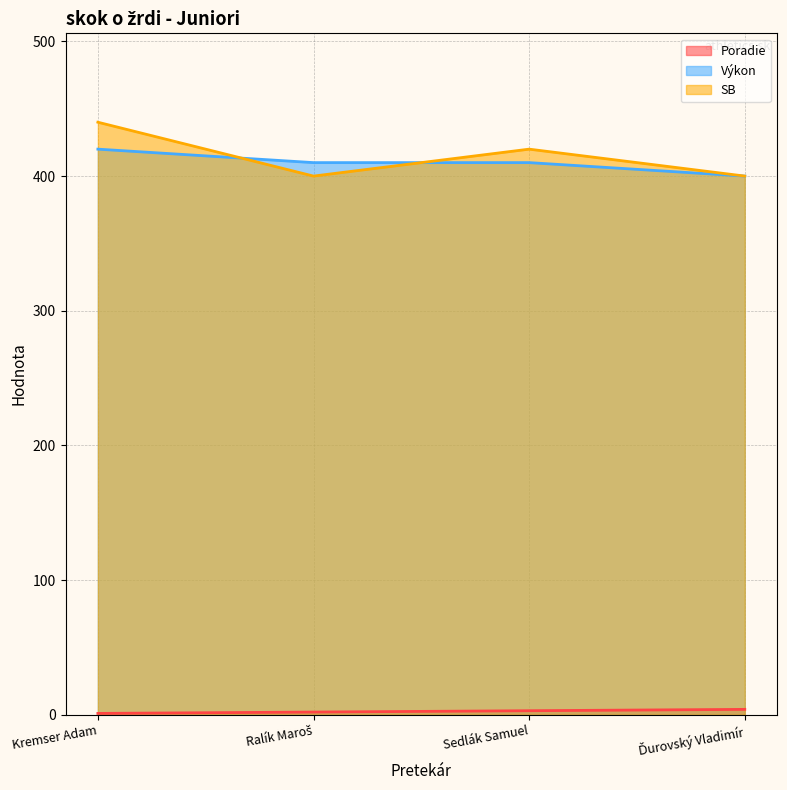

Reading right to left, list all the values displayed in this chart.

Poradie: Ďurovský Vladimír=4	Sedlák Samuel=3	Ralík Maroš=2	Kremser Adam=1
Výkon: Ďurovský Vladimír=400	Sedlák Samuel=410	Ralík Maroš=410	Kremser Adam=420
SB: Ďurovský Vladimír=400	Sedlák Samuel=420	Ralík Maroš=400	Kremser Adam=440